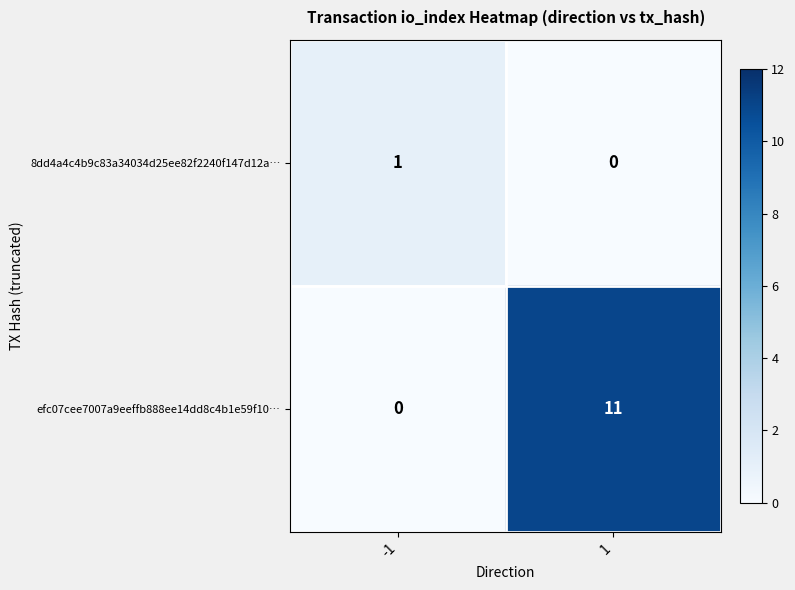

The efc07cee7007a9eeffb888ee14dd8c4b1e59f10… series shows 11 at 1. True or false?

True